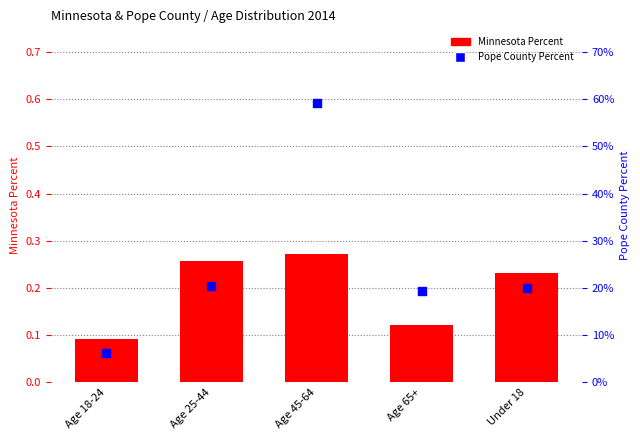

Which series contains the lowest Y value?

Pope County Percent